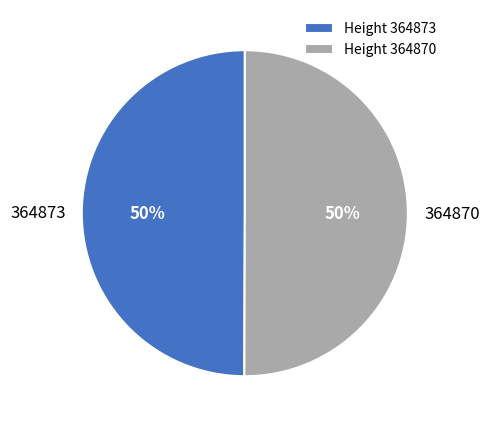

The 364873 slice represents 62% of the pie. True or false?

False